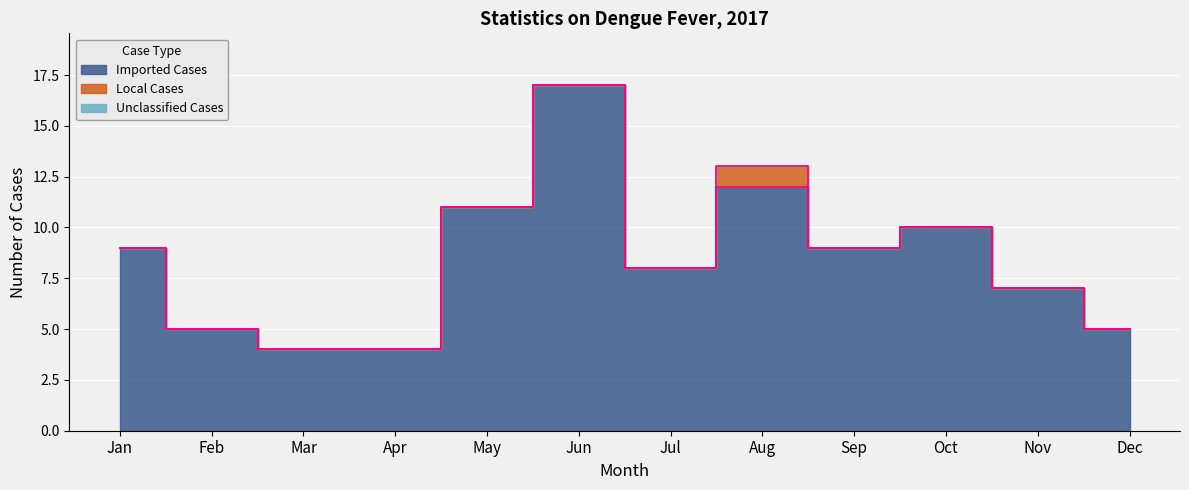

Which series changed the most between Jan and Oct?

Imported Cases